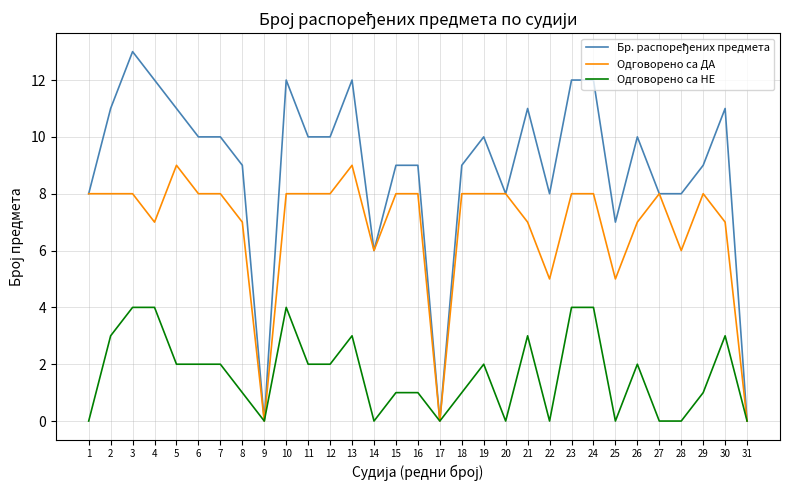

What is the total value across all series at 3?

25